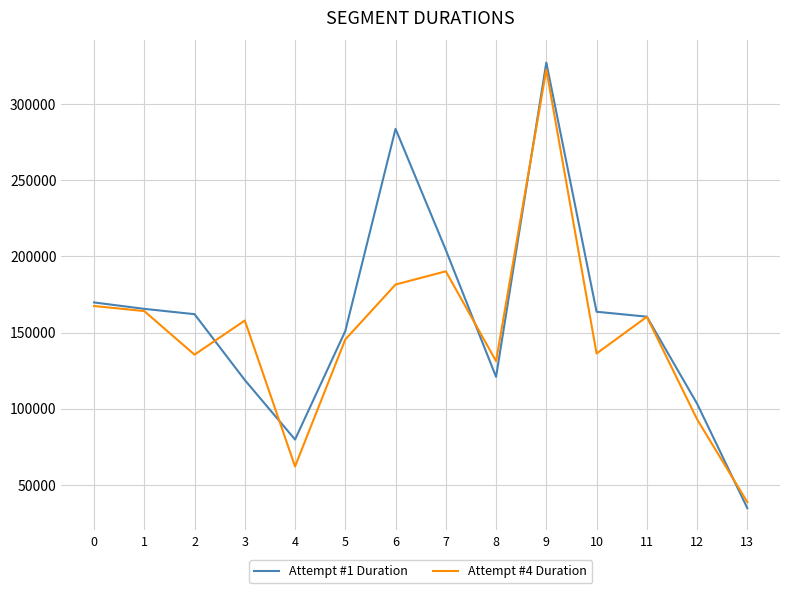

In Attempt #1 Duration, how many points are higher than both neighbors (excluding endpoints)?

2